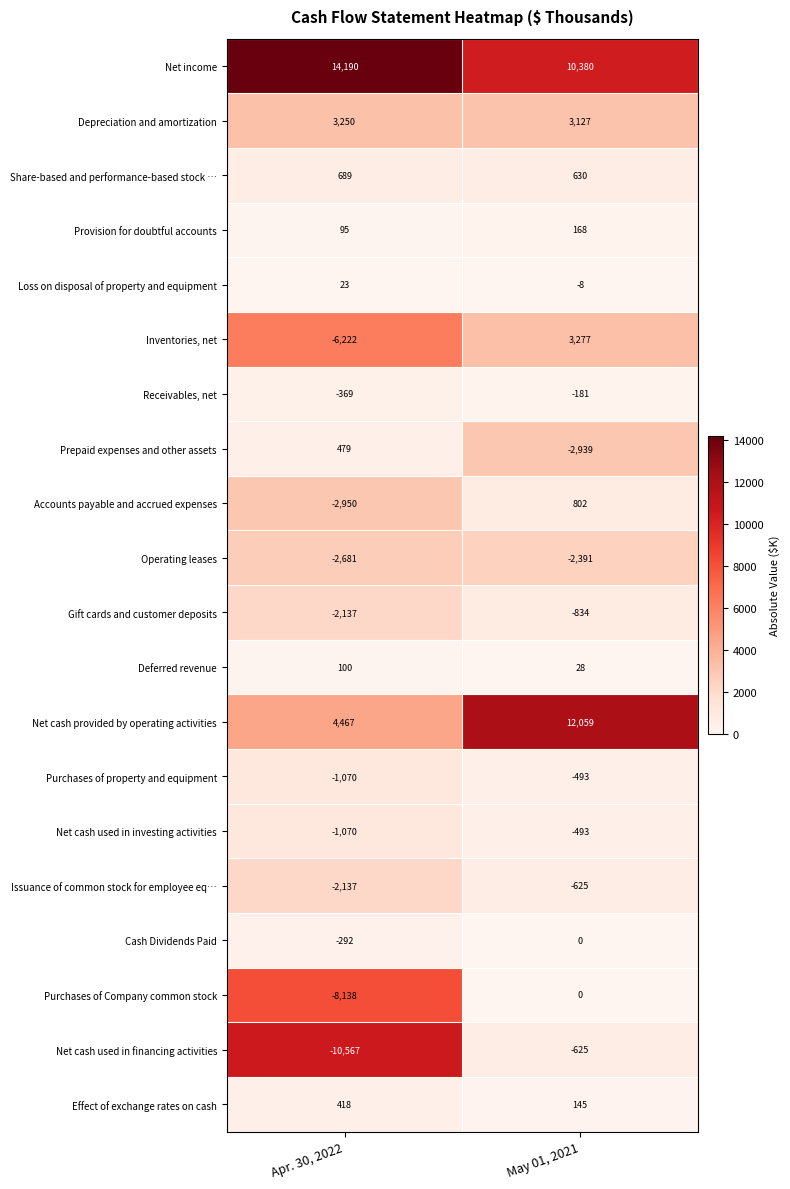

List the labels in order of Inventories, net value, smallest first.

Apr. 30, 2022, May 01, 2021